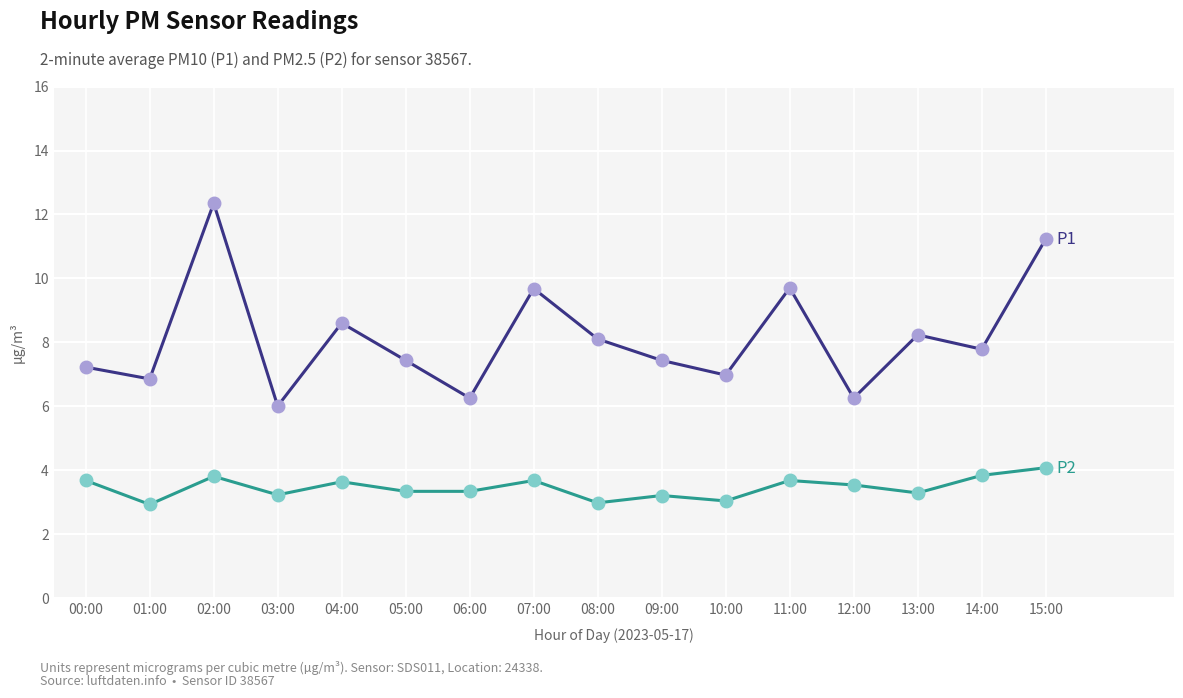

What is the difference between the highest and lowest values at 15:00?

7.2